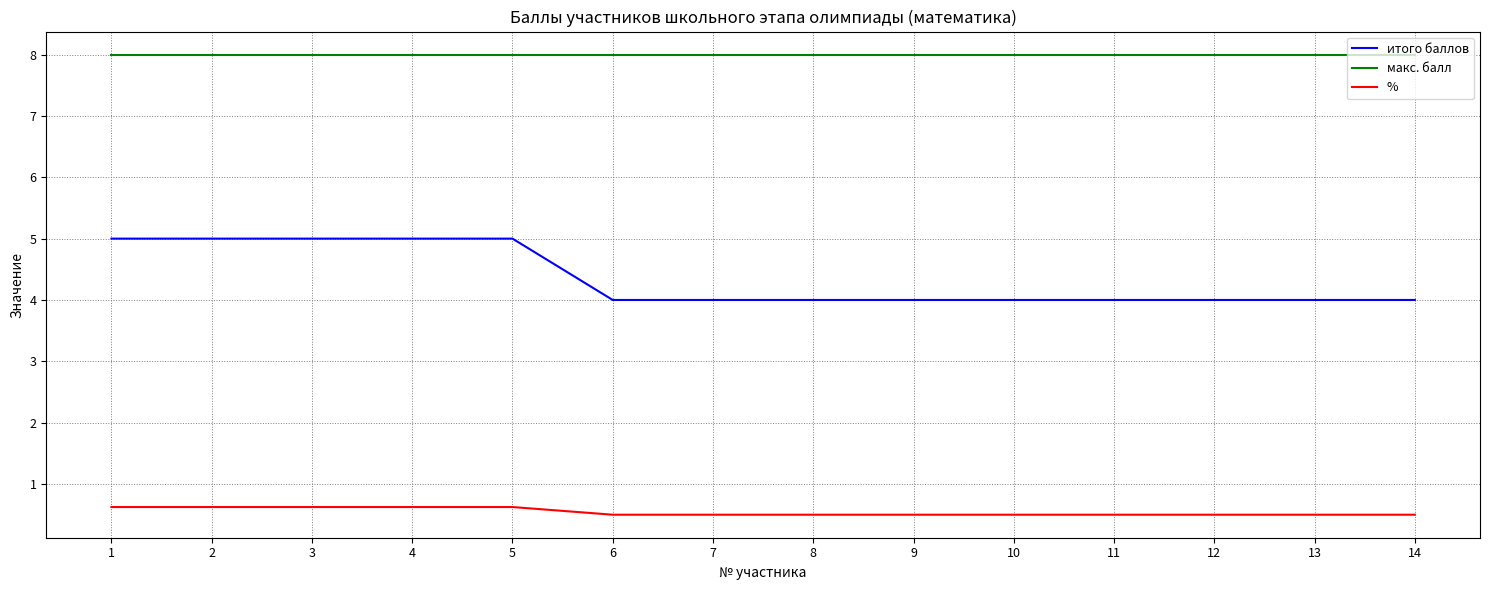

True or false: % and макс. балл cross at least once.

False